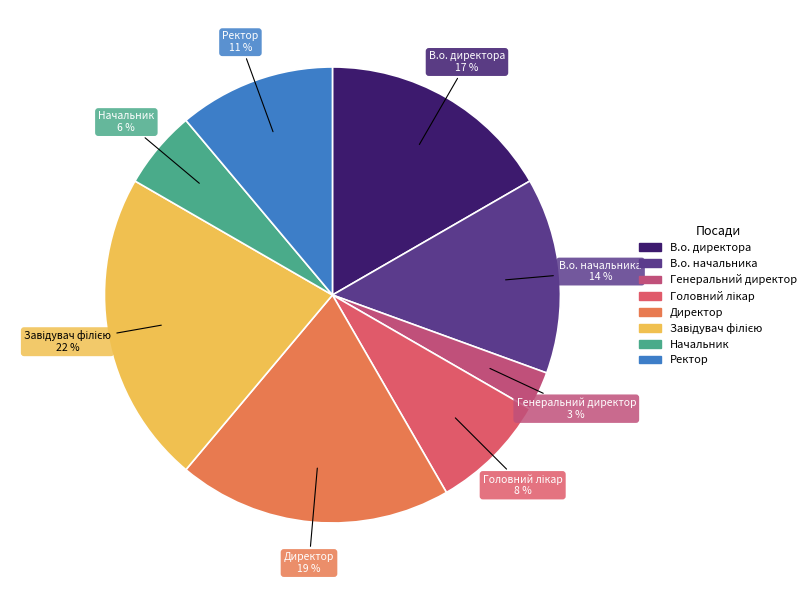

Is the sum of Директор and В.о. директора greater than half?

No